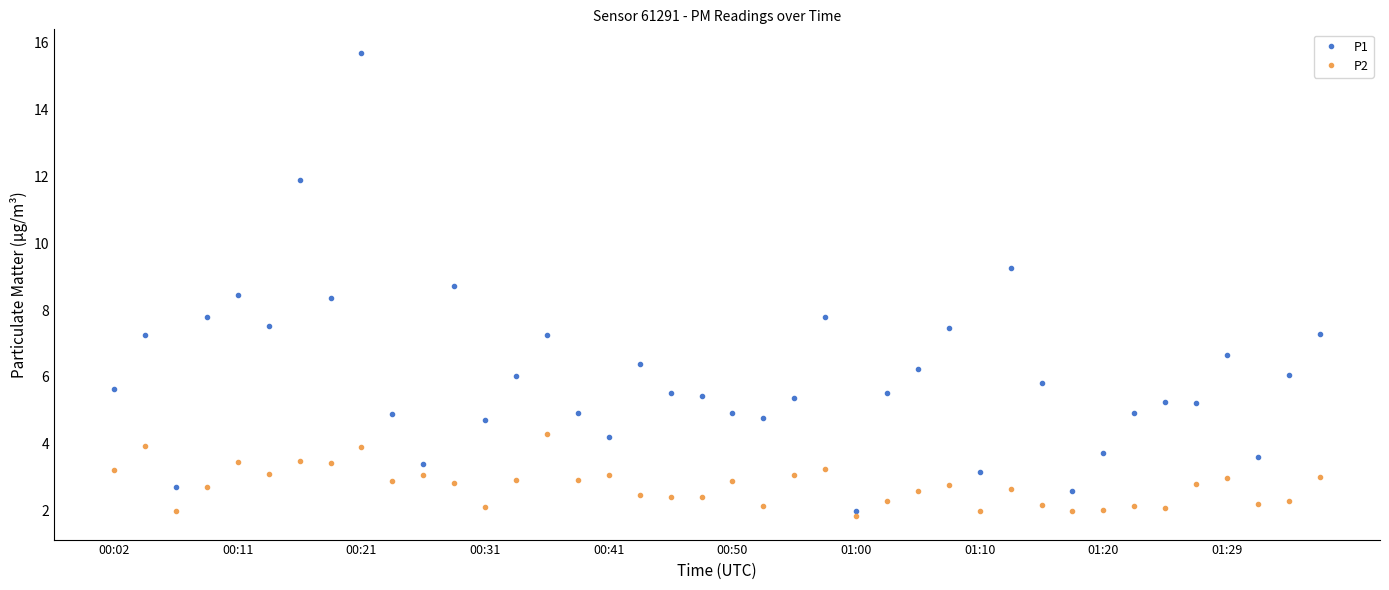

True or false: P2 and P1 cross at least once.

False